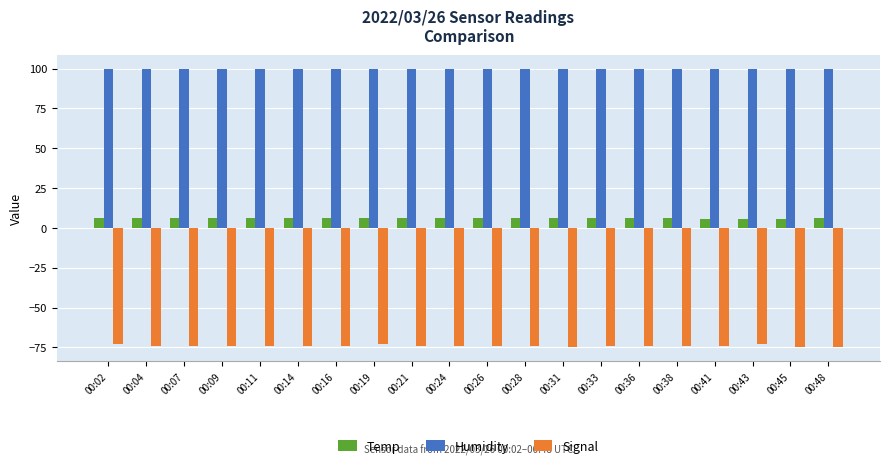

Which series has the widest spread of values?

Signal